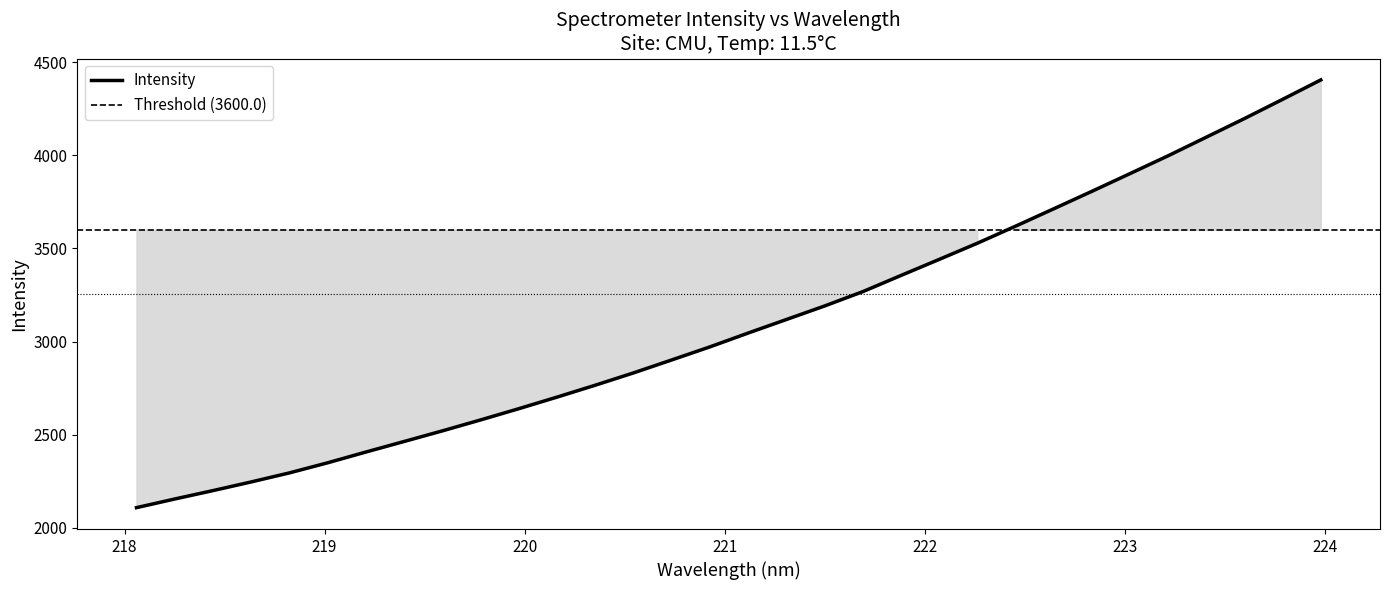

What is the value of the 11th point from the left?

2639.9